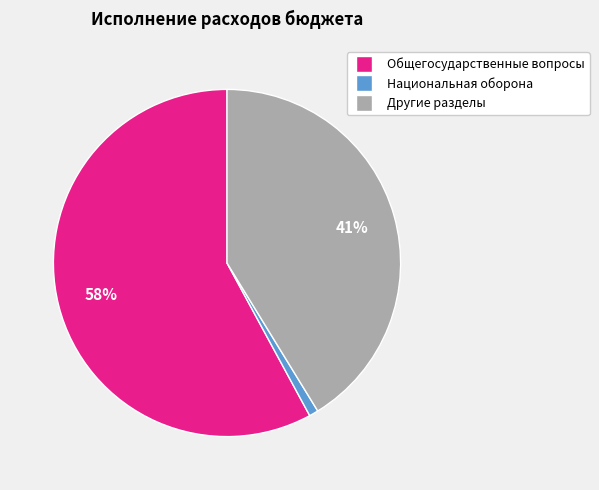

How many slices are in this pie chart?

3